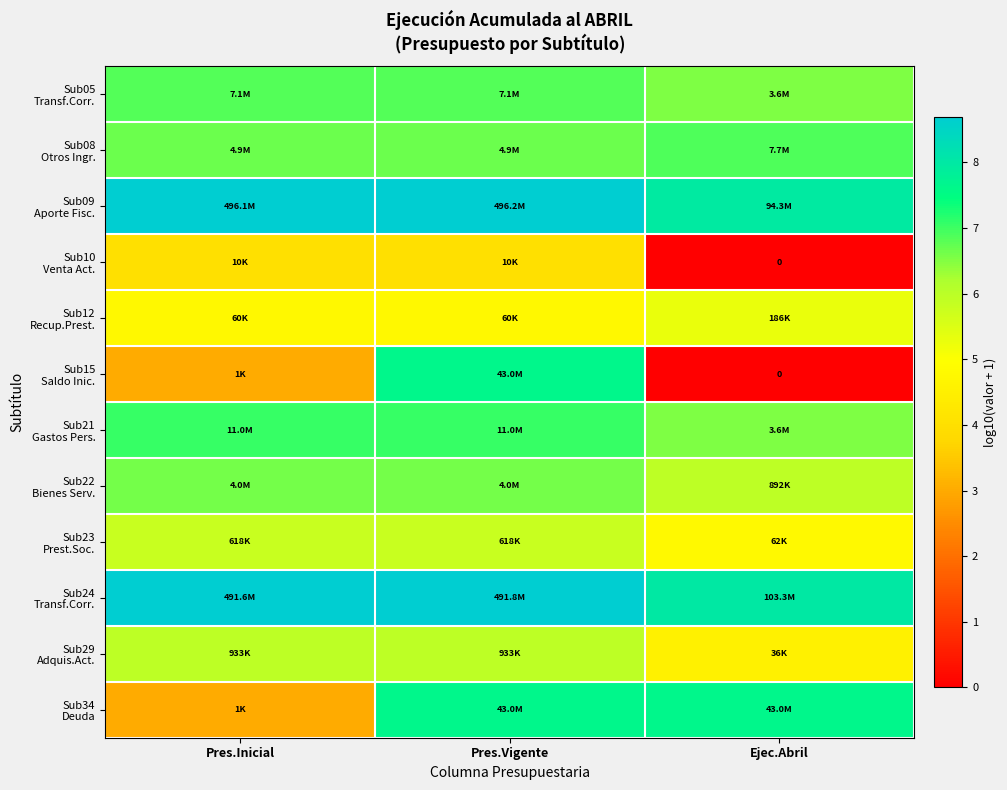

What is the maximum value for Sub08 Otros Ingr.?

6.9